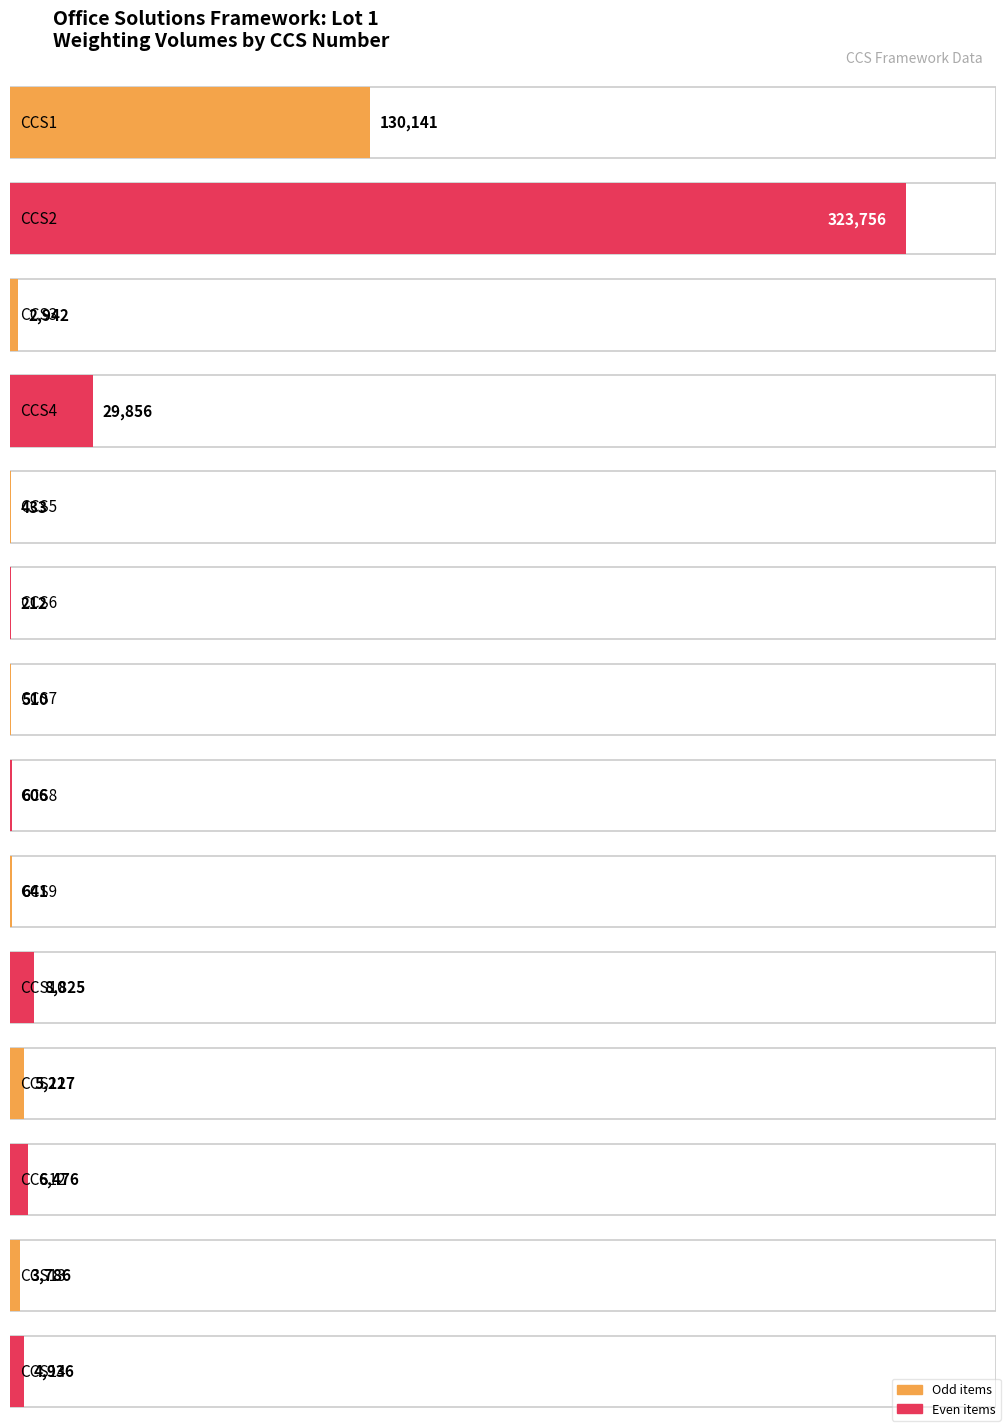

Does the chart contain any negative values?

No